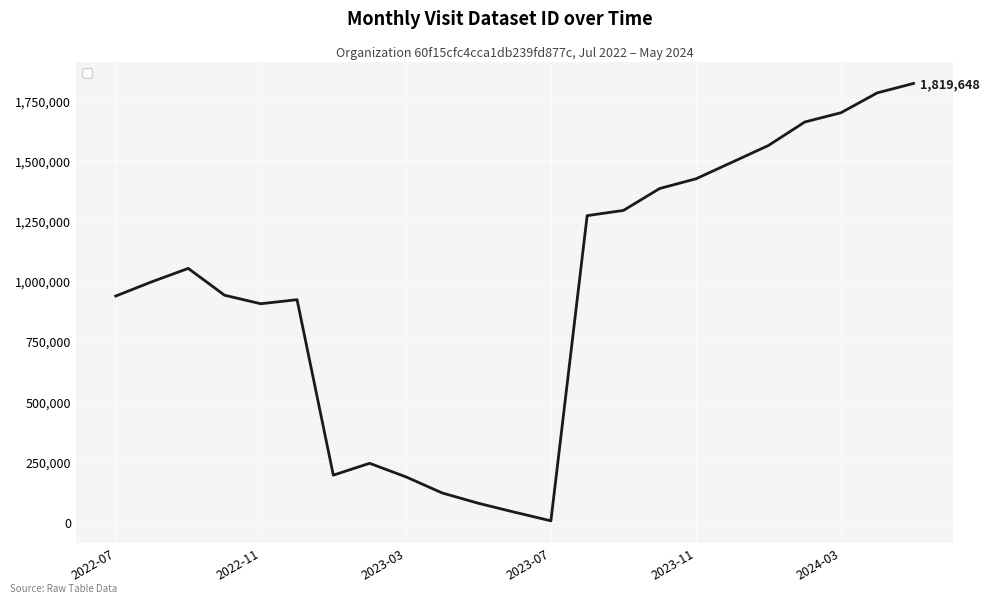

What is the maximum value shown in the chart?

1819648